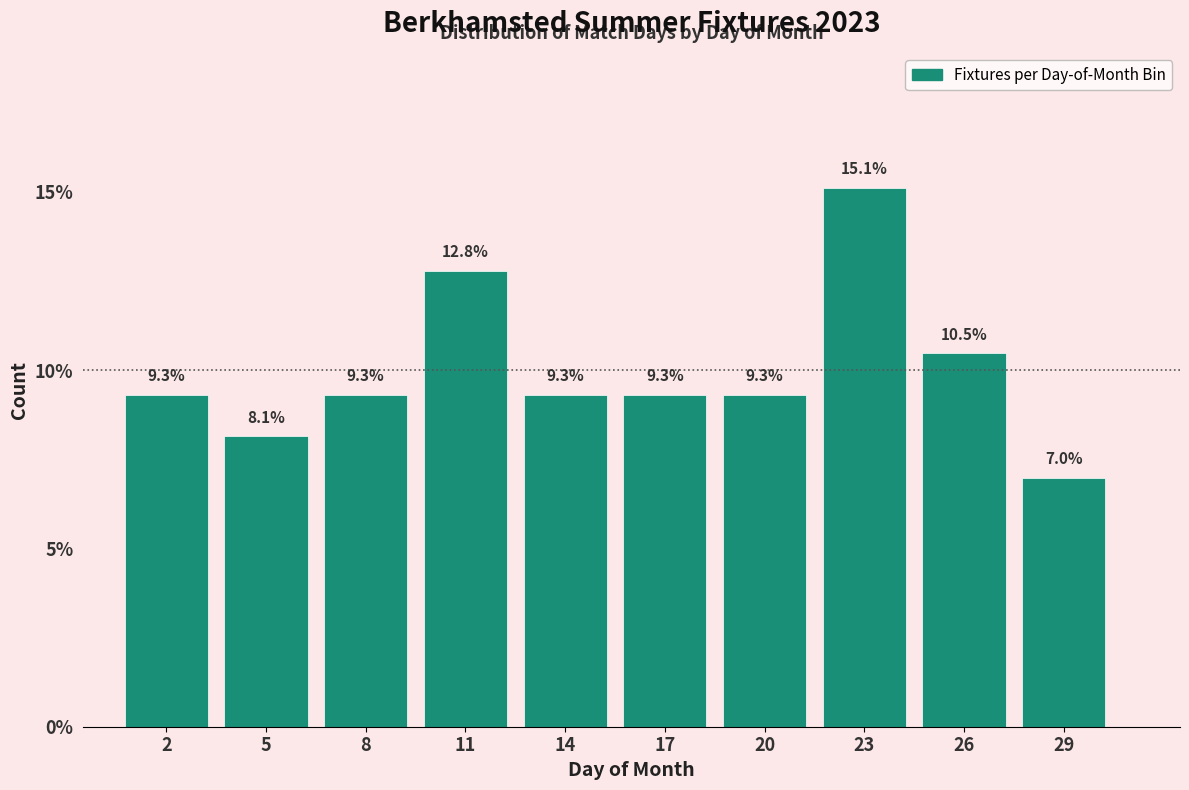

Reading right to left, extract all data points from this chart.

29=7.0	26=10.5	23=15.1	20=9.3	17=9.3	14=9.3	11=12.8	8=9.3	5=8.1	2=9.3